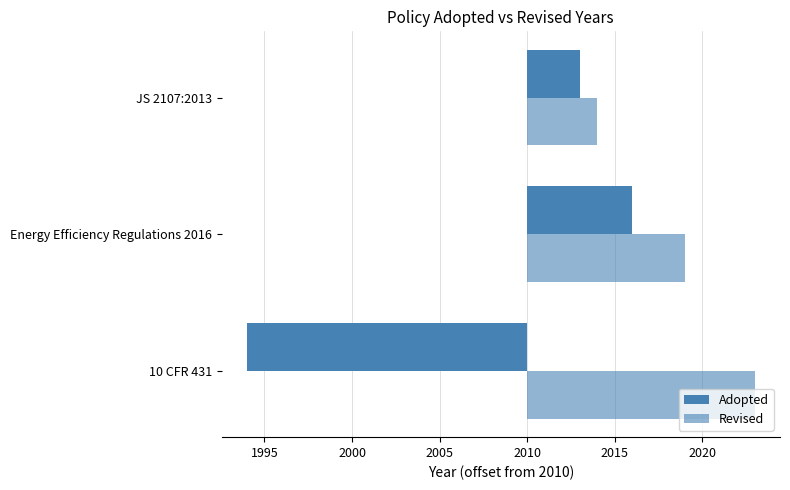

List the series in order of their overall mean, lowest first.

Adopted, Revised